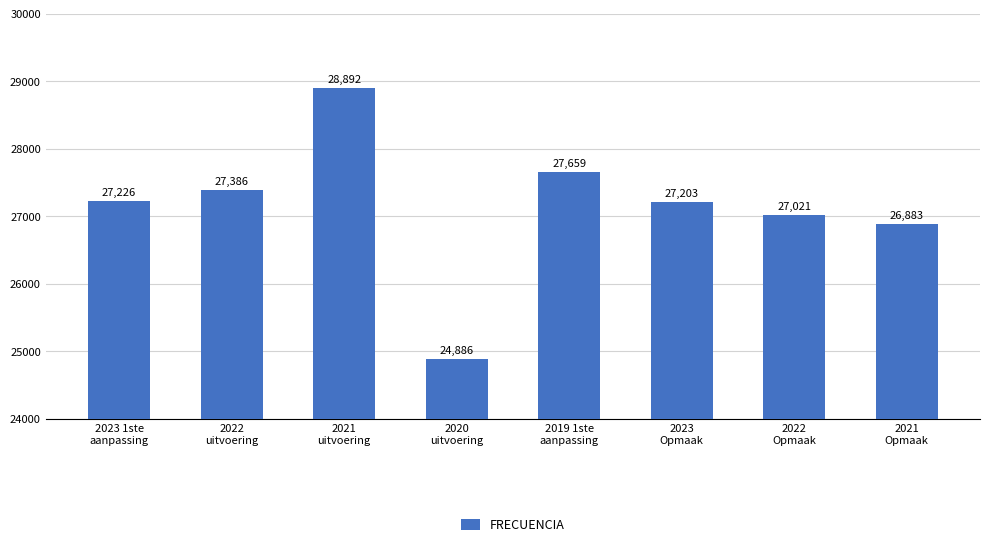

Read the value at 2022
uitvoering, to the nearest 10.

27390